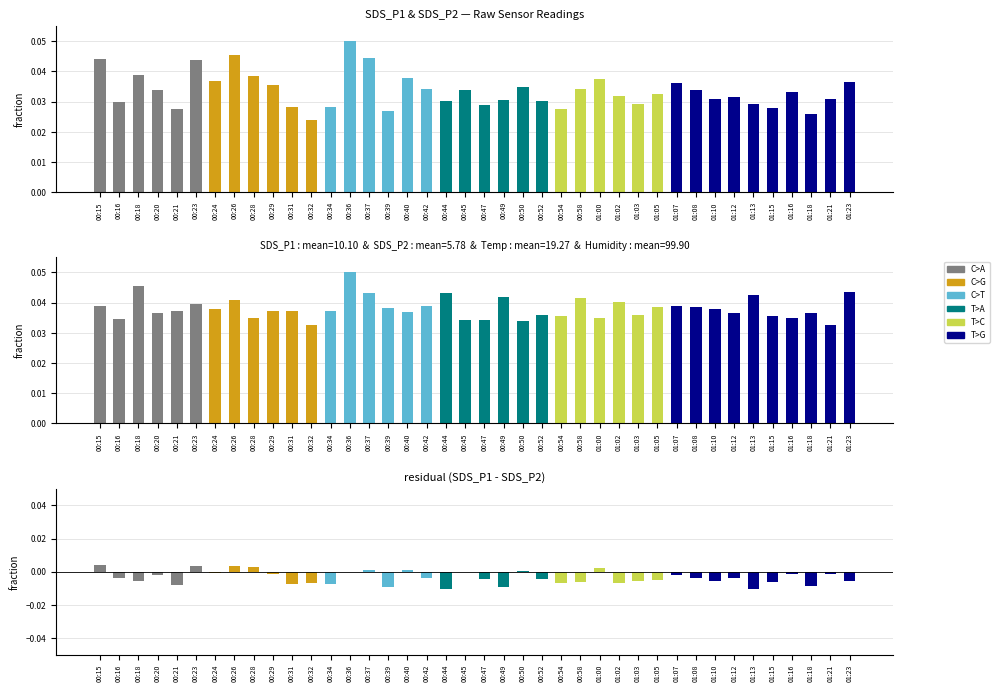

How many groups of bars are there?

40